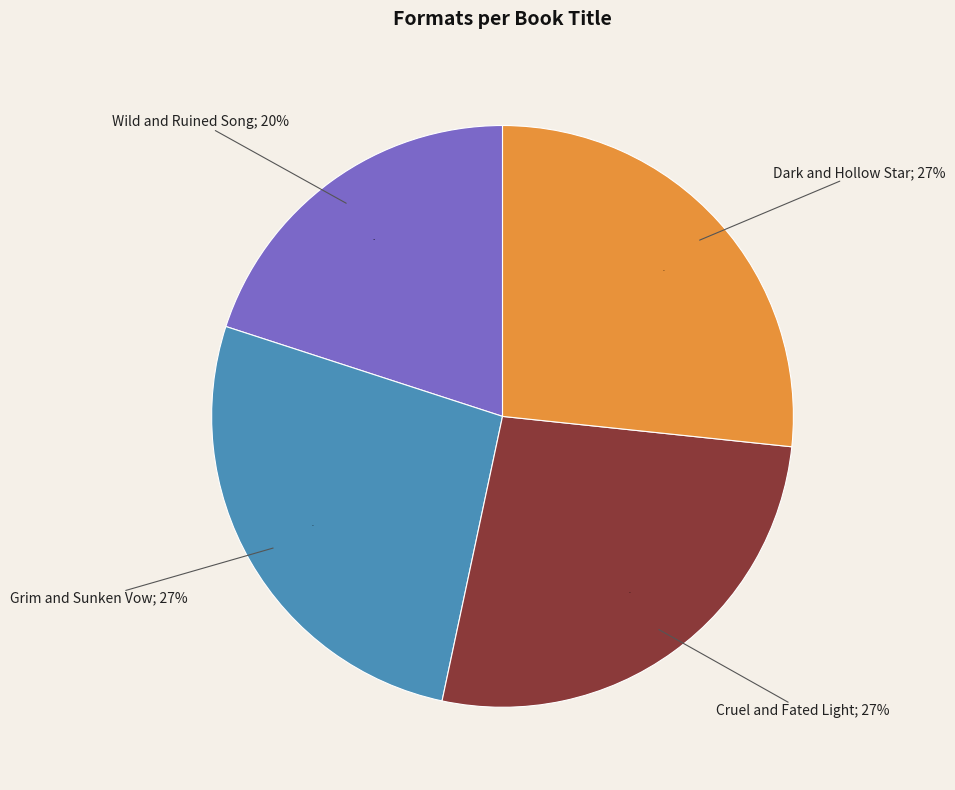

Count the number of slices in the pie.

4